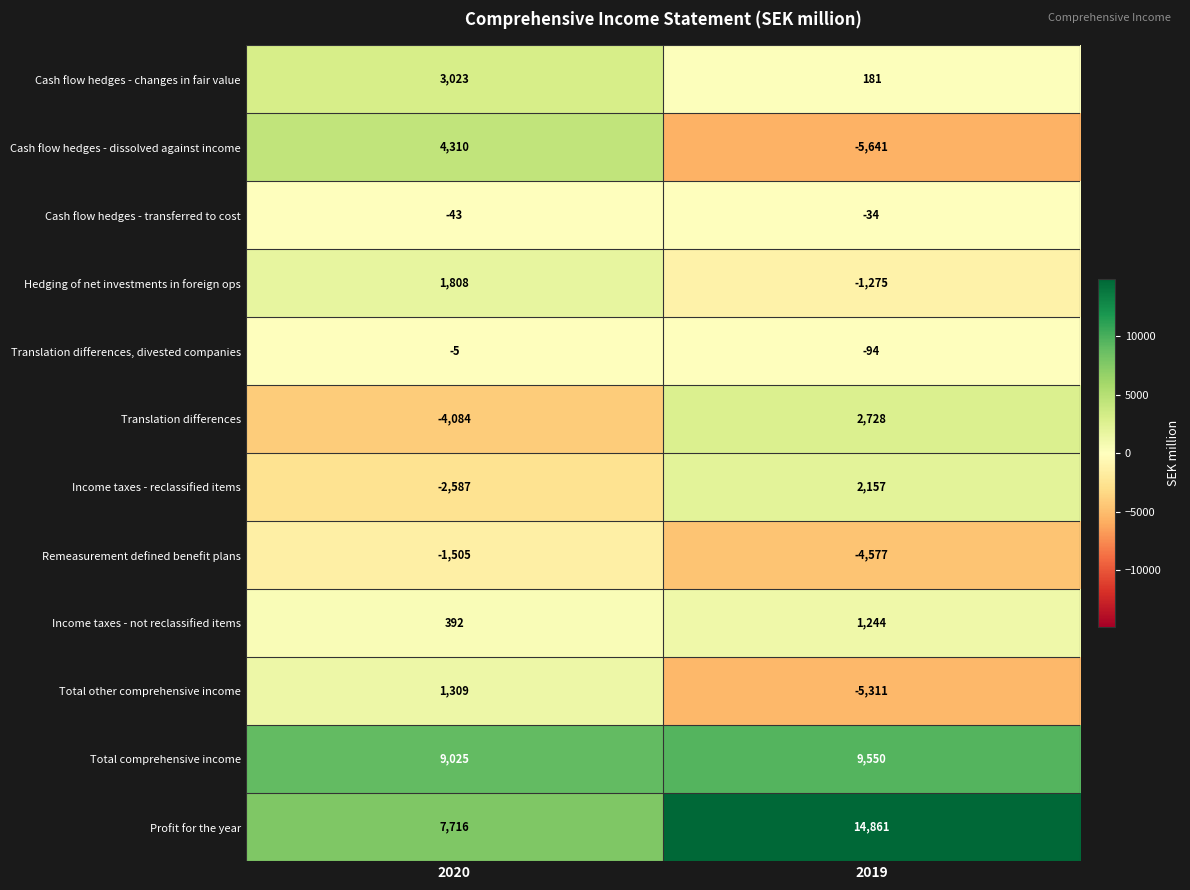

Reading left to right, transcribe all the data shown in this chart.

Cash flow hedges - changes in fair value: 2020=3023	2019=181
Cash flow hedges - dissolved against income: 2020=4310	2019=-5641
Cash flow hedges - transferred to cost: 2020=-43	2019=-34
Hedging of net investments in foreign ops: 2020=1808	2019=-1275
Translation differences, divested companies: 2020=-5	2019=-94
Translation differences: 2020=-4084	2019=2728
Income taxes - reclassified items: 2020=-2587	2019=2157
Remeasurement defined benefit plans: 2020=-1505	2019=-4577
Income taxes - not reclassified items: 2020=392	2019=1244
Total other comprehensive income: 2020=1309	2019=-5311
Total comprehensive income: 2020=9025	2019=9550
Profit for the year: 2020=7716	2019=14861